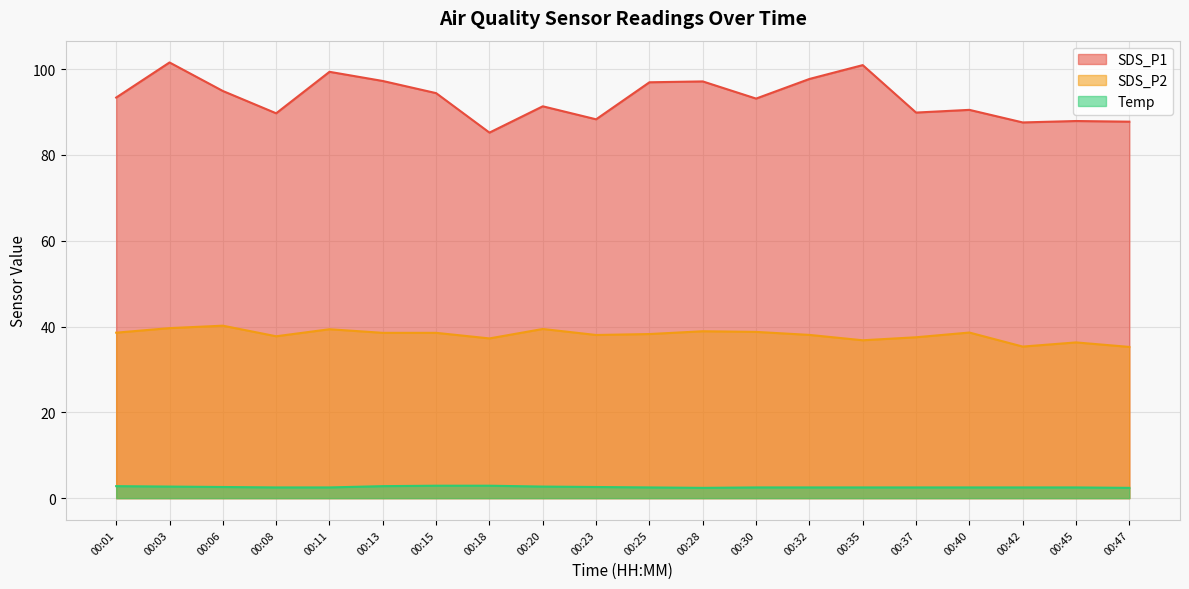

Rank the categories by SDS_P1 value from lowest to highest.

00:18, 00:42, 00:47, 00:45, 00:23, 00:08, 00:37, 00:40, 00:20, 00:30, 00:01, 00:15, 00:06, 00:25, 00:28, 00:13, 00:32, 00:11, 00:35, 00:03